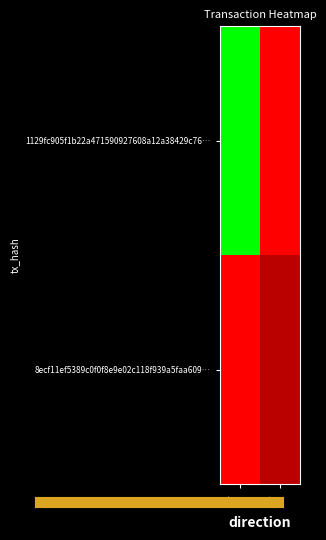

Reading left to right, what are all the values shown in this chart?

1129fc905f1b22a471590927608a12a38429c76…: -1=248	1=0
8ecf11ef5389c0f0f8e9e02c118f939a5faa609…: -1=0	1=33